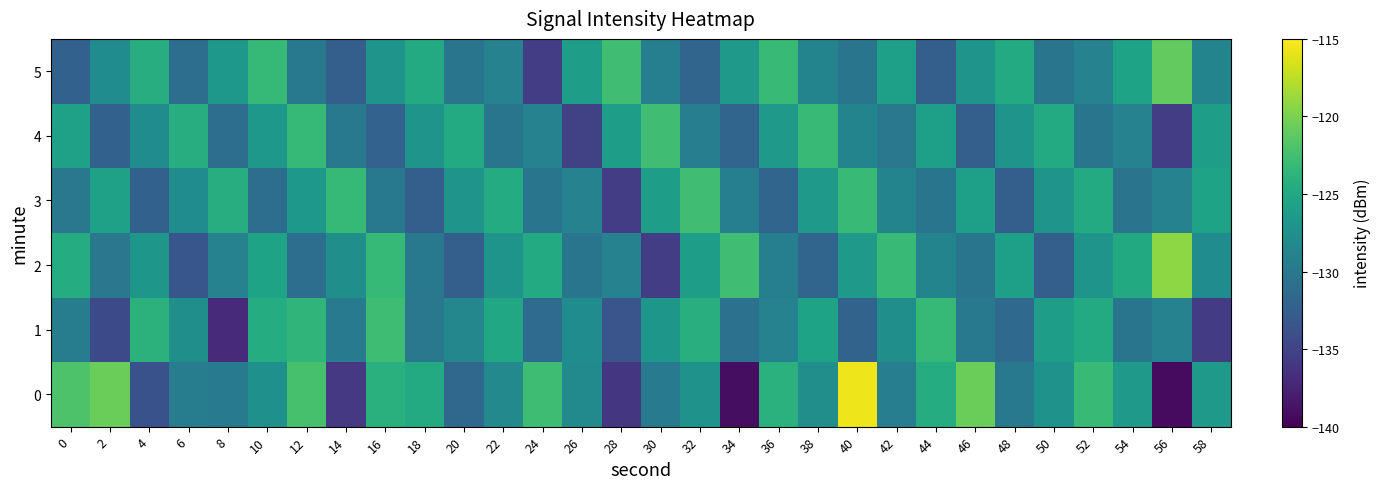

Reading left to right, extract all data points from this chart.

0: 0=-121.9	2=-120.6	4=-133.7	6=-129.4	8=-129.6	10=-127.5	12=-122.3	14=-135.8	16=-124.1	18=-124.7	20=-131.7	22=-128.2	24=-122.8	26=-128.1	28=-136.1	30=-129.7	32=-127.2	34=-139.1	36=-124.0	38=-127.7	40=-115.6	42=-129.3	44=-124.6	46=-120.6	48=-129.8	50=-127.2	52=-123.1	54=-126.6	56=-139.2	58=-126.4
1: 0=-129.4	2=-134.4	4=-123.9	6=-127.6	8=-136.9	10=-124.5	12=-123.7	14=-129.7	16=-122.8	18=-130.0	20=-128.5	22=-125.1	24=-131.2	26=-127.9	28=-133.5	30=-126.8	32=-124.3	34=-130.7	36=-128.9	38=-125.5	40=-132.0	42=-127.6	44=-123.2	46=-129.9	48=-131.5	50=-126.0	52=-124.7	54=-130.2	56=-128.9	58=-135.6
2: 0=-124.6	2=-130.1	4=-126.8	6=-133.3	8=-128.9	10=-125.5	12=-131.0	14=-127.6	16=-123.2	18=-129.9	20=-132.5	22=-127.0	24=-124.7	26=-130.2	28=-128.9	30=-135.5	32=-126.0	34=-122.7	36=-129.2	38=-131.9	40=-126.5	42=-123.0	44=-128.7	46=-130.2	48=-125.9	50=-132.5	52=-127.0	54=-124.8	56=-119.2	58=-127.9
3: 0=-130.0	2=-125.7	4=-132.2	6=-127.9	8=-124.5	10=-131.0	12=-126.7	14=-123.2	16=-129.9	18=-132.5	20=-127.0	22=-124.6	24=-130.2	26=-128.9	28=-135.5	30=-126.0	32=-122.7	34=-129.2	36=-131.9	38=-126.5	40=-123.0	42=-128.7	44=-130.2	46=-125.9	48=-132.5	50=-127.0	52=-124.7	54=-130.3	56=-128.9	58=-125.5
4: 0=-125.7	2=-132.2	4=-127.9	6=-124.5	8=-131.0	10=-126.7	12=-123.2	14=-129.9	16=-132.2	18=-127.0	20=-124.7	22=-130.2	24=-128.9	26=-135.2	28=-126.0	30=-122.7	32=-129.3	34=-131.9	36=-126.5	38=-123.0	40=-128.7	42=-130.0	44=-125.9	46=-132.5	48=-127.0	50=-124.7	52=-130.2	54=-128.9	56=-135.5	58=-126.0
5: 0=-132.2	2=-127.9	4=-124.5	6=-131.0	8=-126.7	10=-123.2	12=-129.9	14=-132.5	16=-127.0	18=-124.7	20=-130.2	22=-128.9	24=-135.5	26=-126.0	28=-122.7	30=-129.2	32=-131.9	34=-126.5	36=-123.0	38=-128.7	40=-130.2	42=-125.9	44=-132.5	46=-127.0	48=-124.7	50=-130.2	52=-128.9	54=-125.5	56=-121.0	58=-128.7